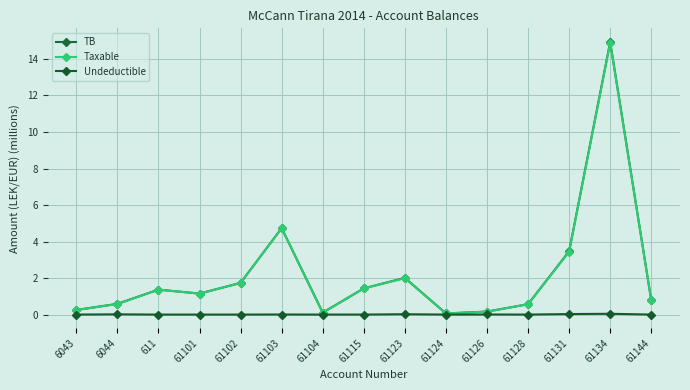

Where does the TB series first go above 1?

611